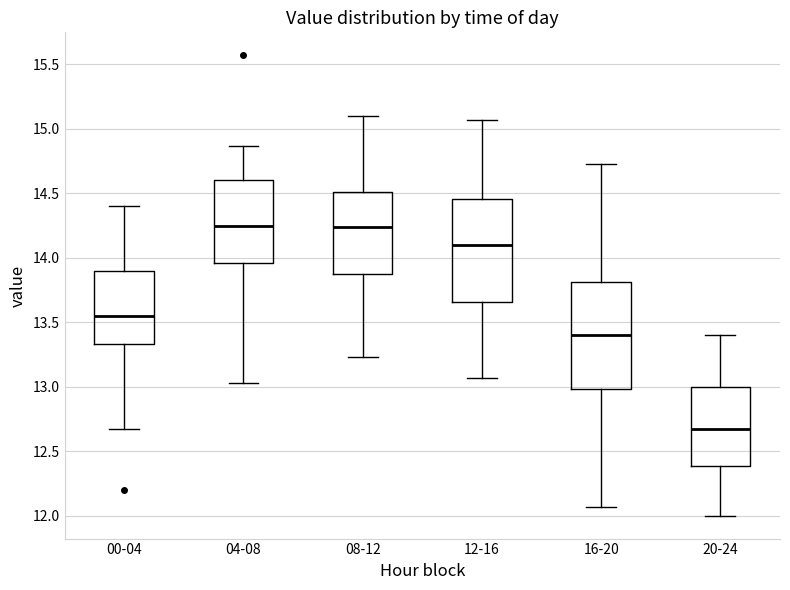

Where does the median line of the box for 16-20 sit on the y-axis? The values are not printed on the chart, so give them approximately, as read against the axis.

13.40